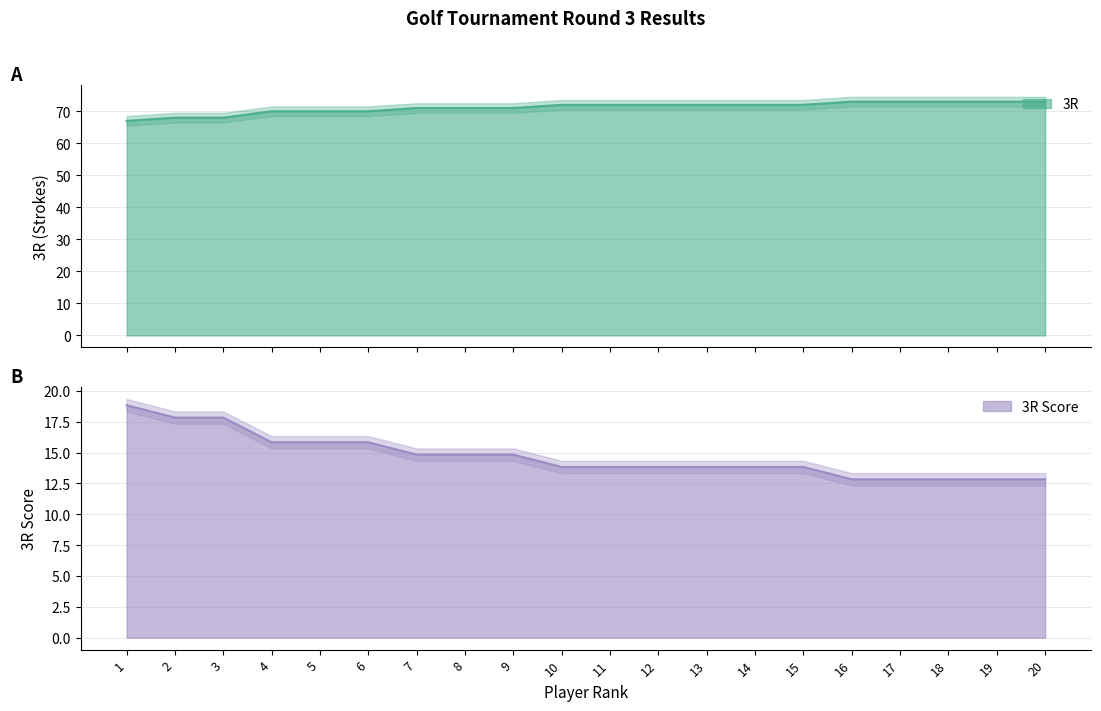

True or false: 3R and 3R Score cross at least once.

False